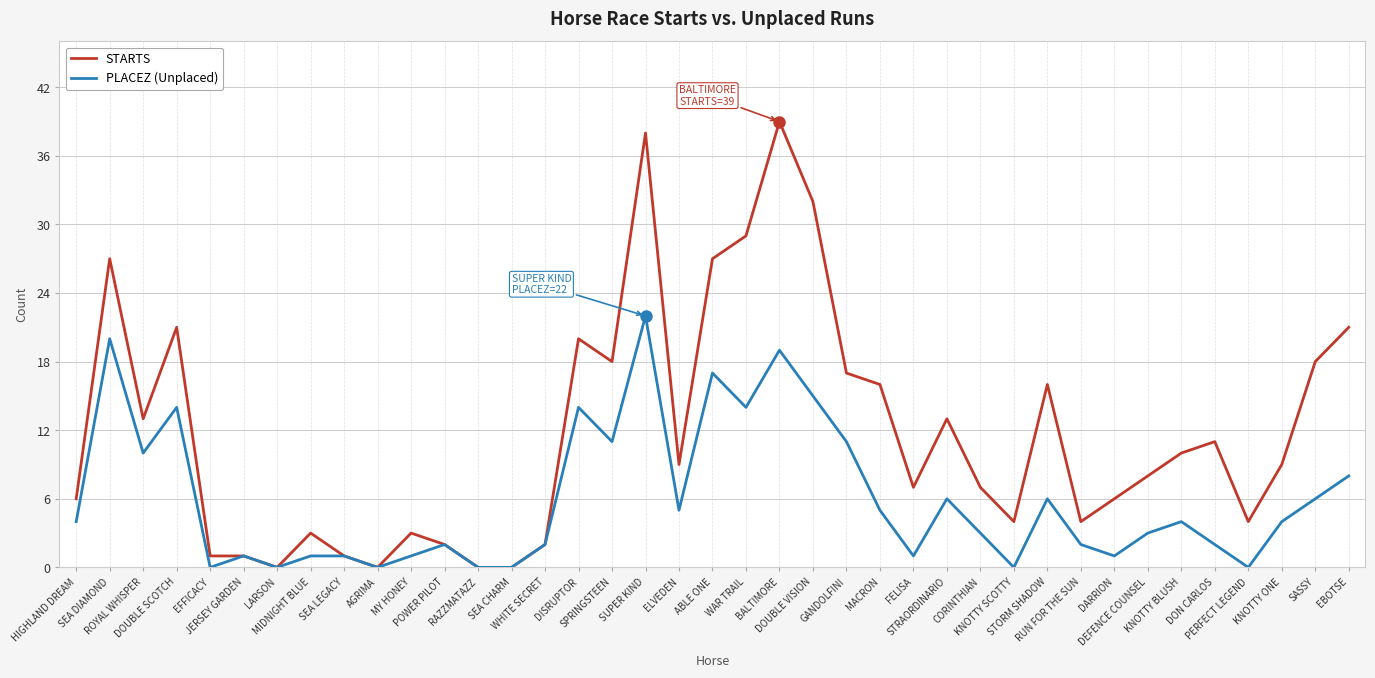

At which category does PLACEZ (Unplaced) reach its first local peak?

SEA DIAMOND